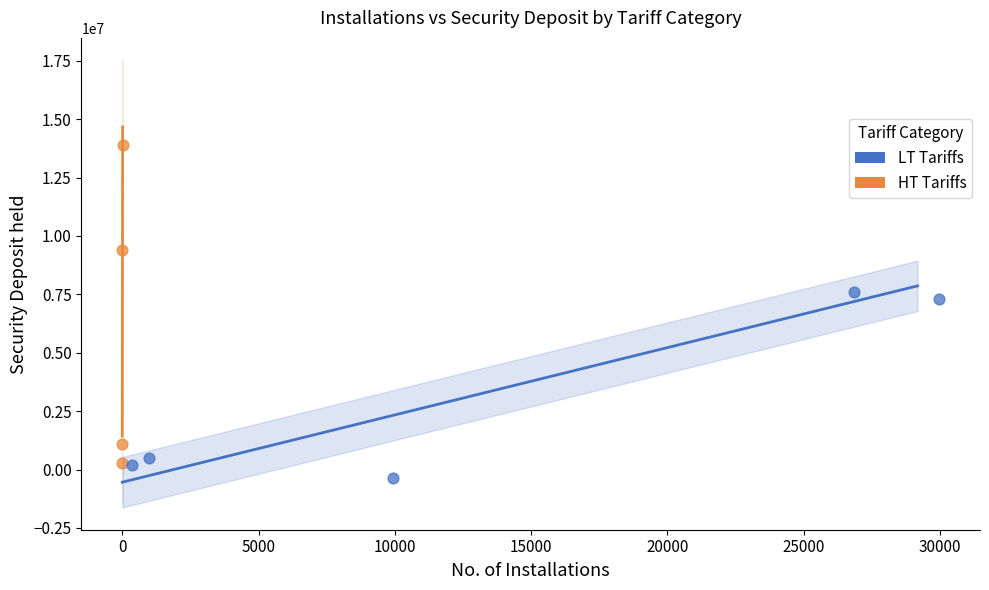

Which series has the largest Y range (max minus min)?

HT Tariffs